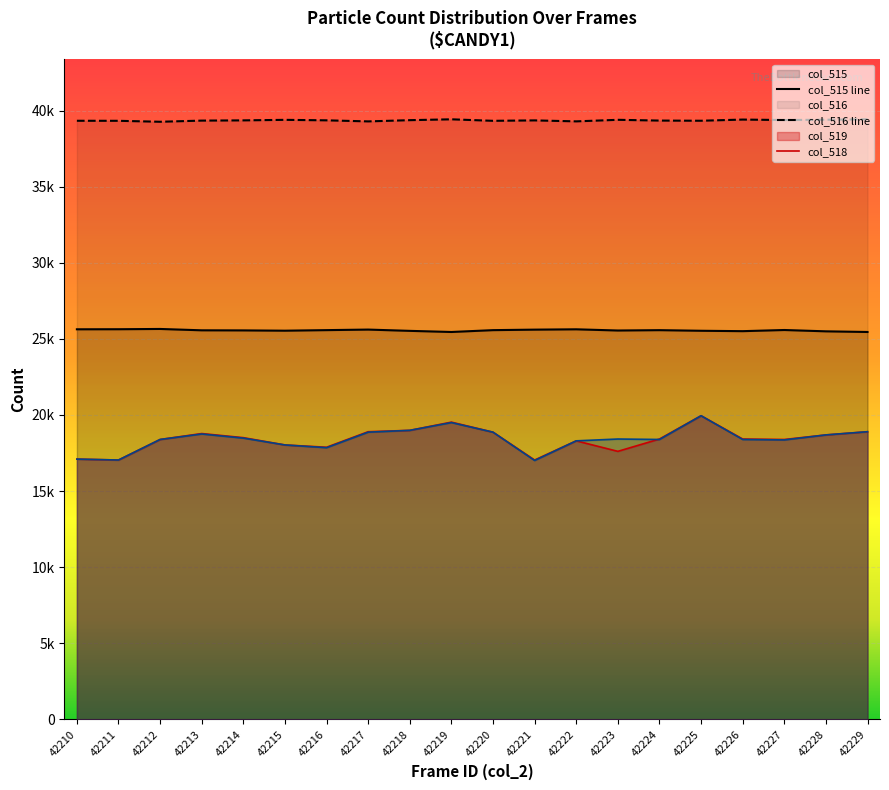

What is the maximum value for col_516 line?

39430